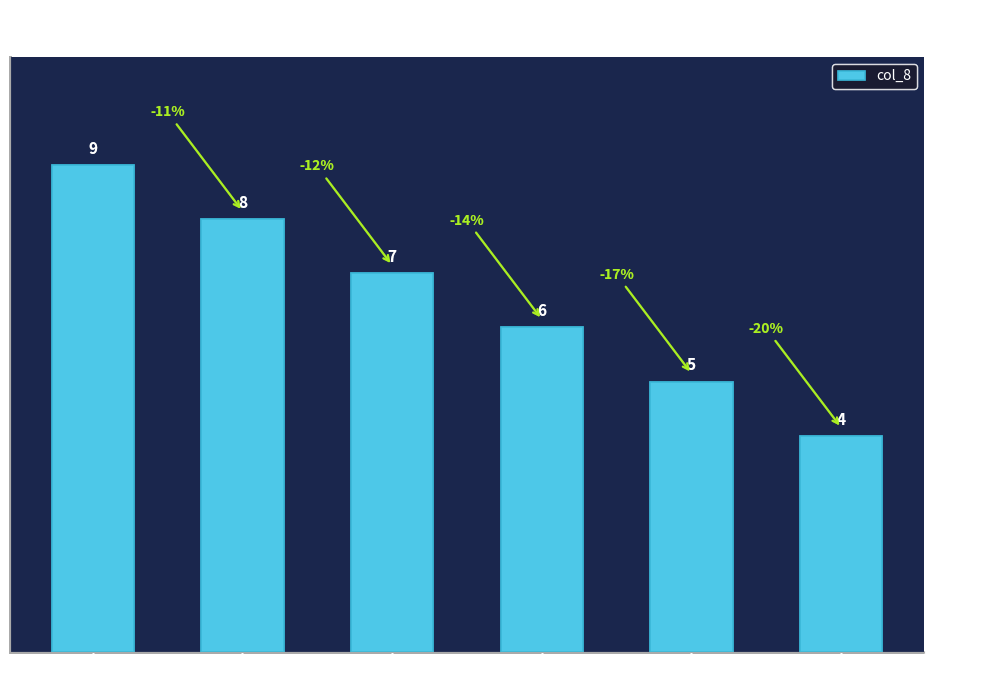

What is the sum of the values at 5 and 2?

16